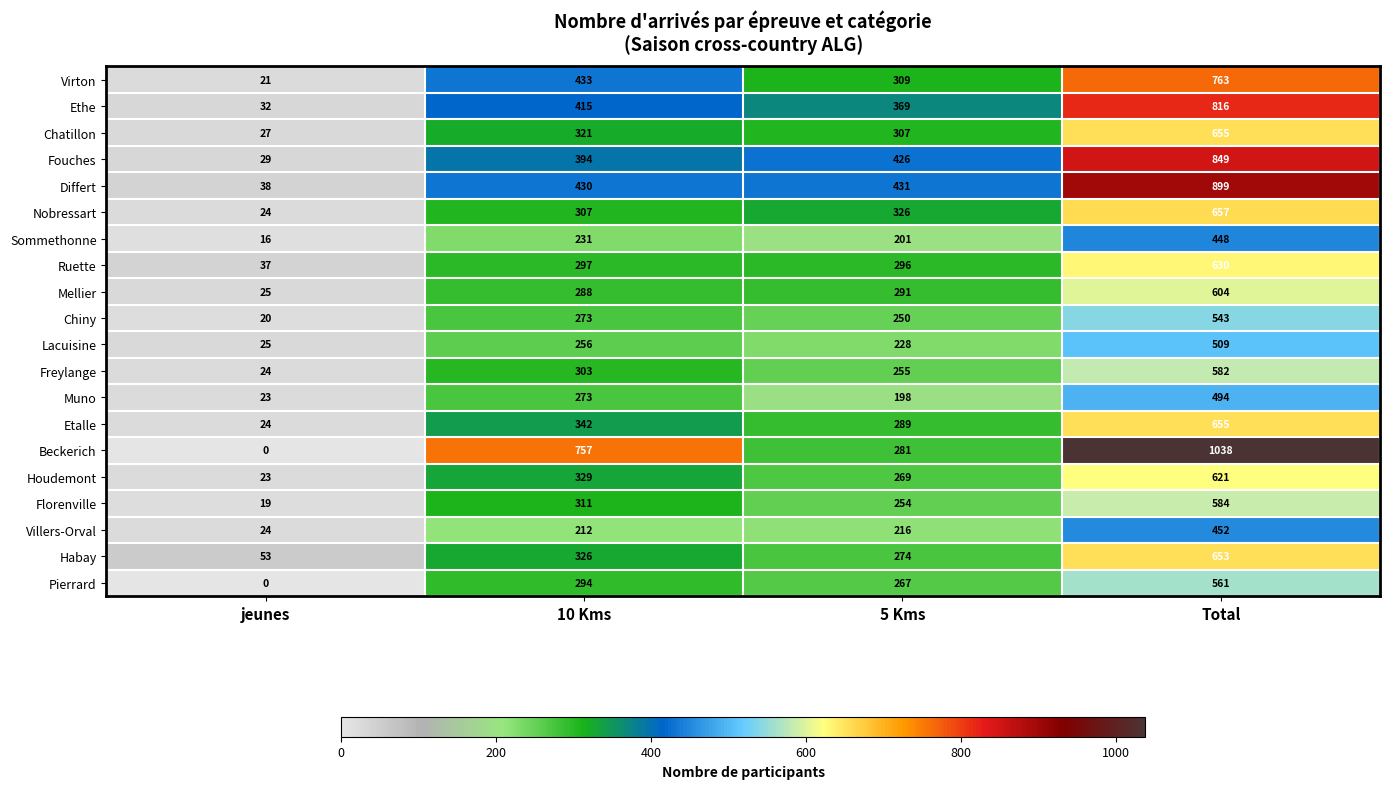

Which series has the largest total across all categories?

Beckerich